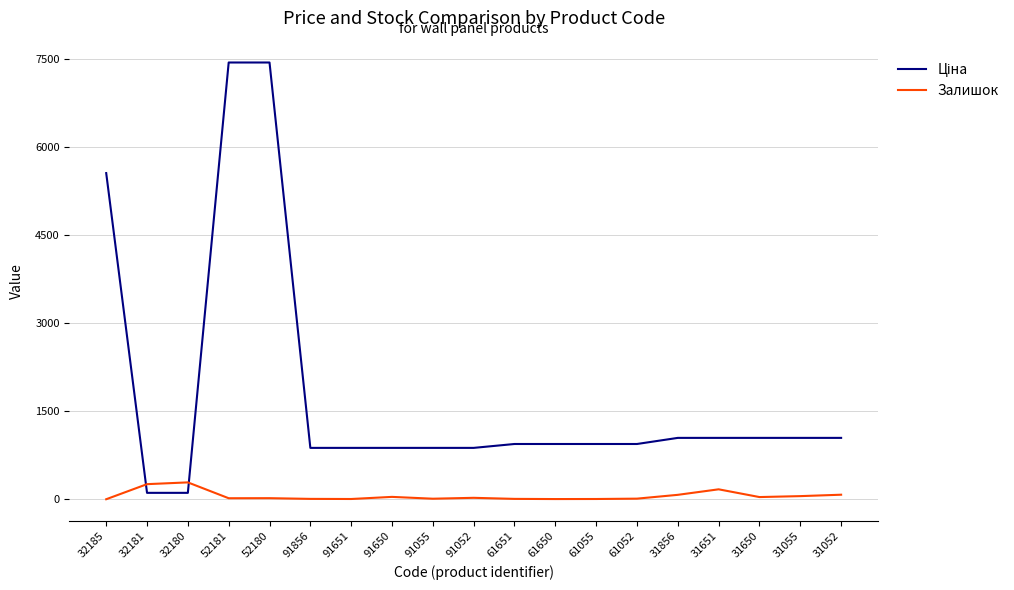

Does the chart display data point markers on the line(s)?

No